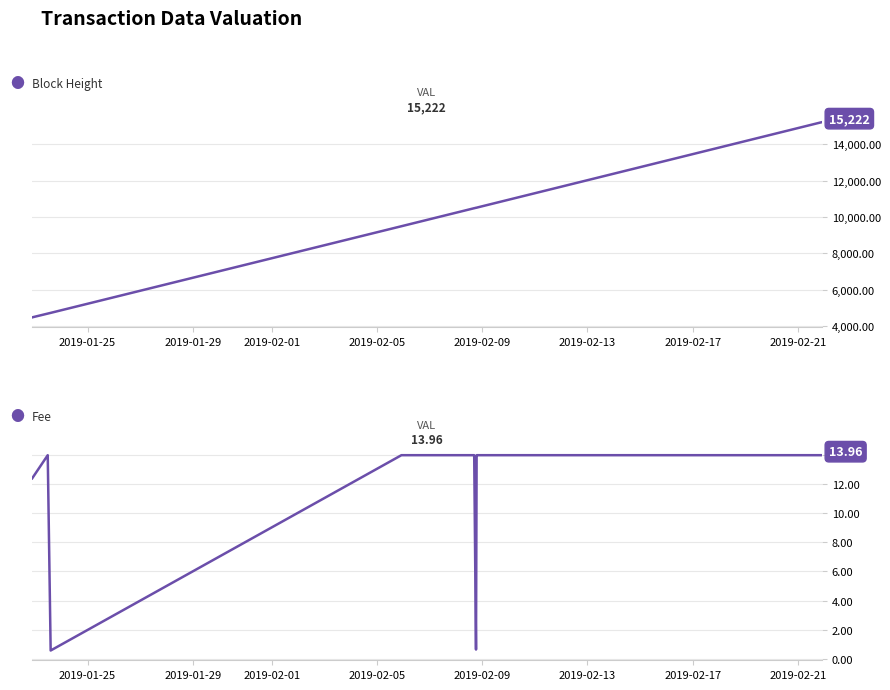

What are all the series names shown in the legend?

Block Height, Fee